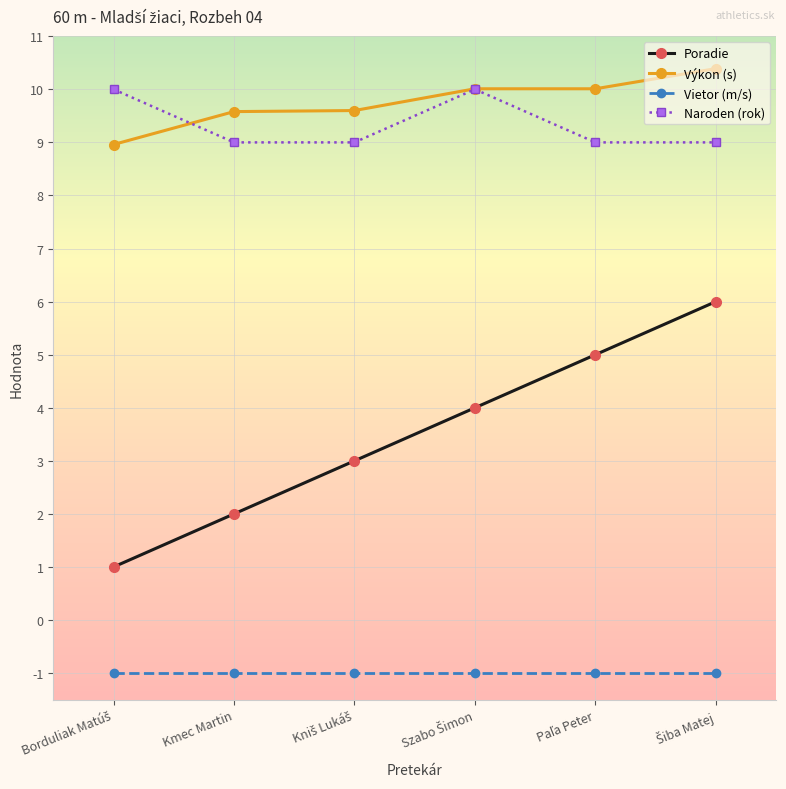

What is the label of the 5th point from the right?

Kmec Martin